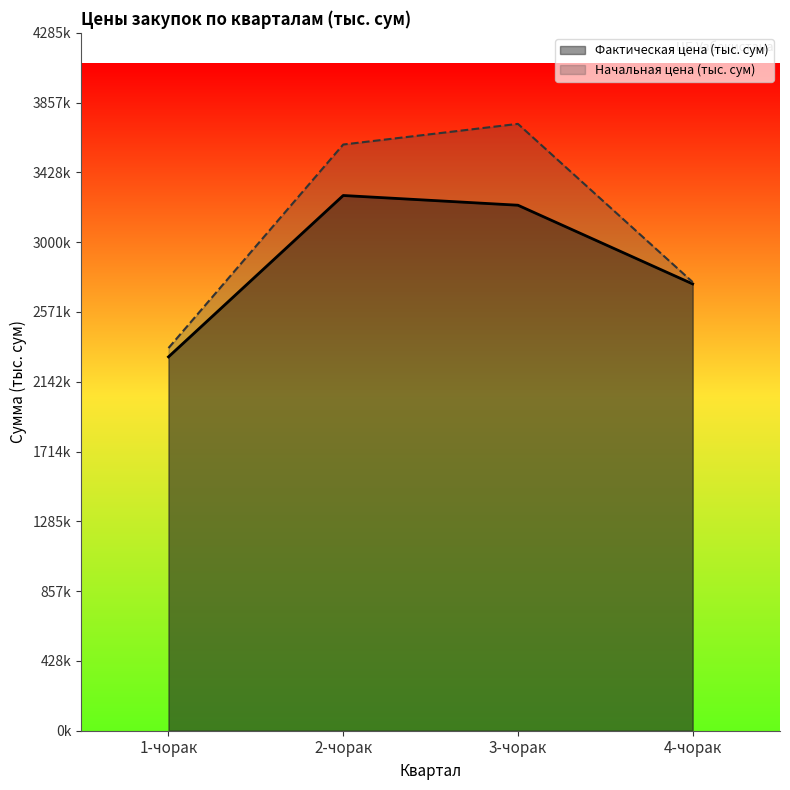

Reading right to left, list all the values displayed in this chart.

Фактическая цена (тыс. сум): 2744000.0	3227270.2	3287027.0	2296000.0
Начальная цена (тыс. сум): 2755200.0	3726787.7	3600000.0	2350000.0